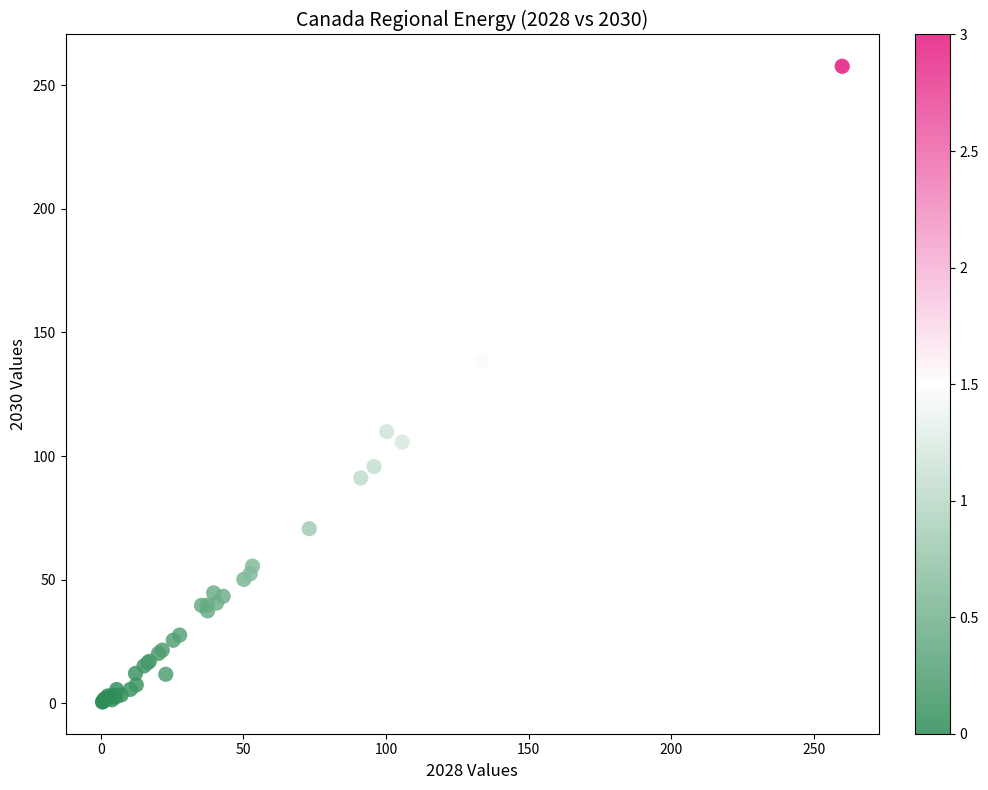

What Y value in the scatter plot is closest to 129?

138.6